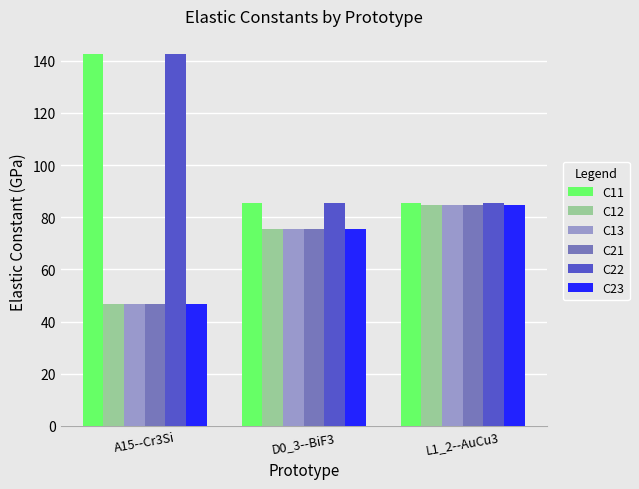

How many values in the C23 series exceed 75?

2